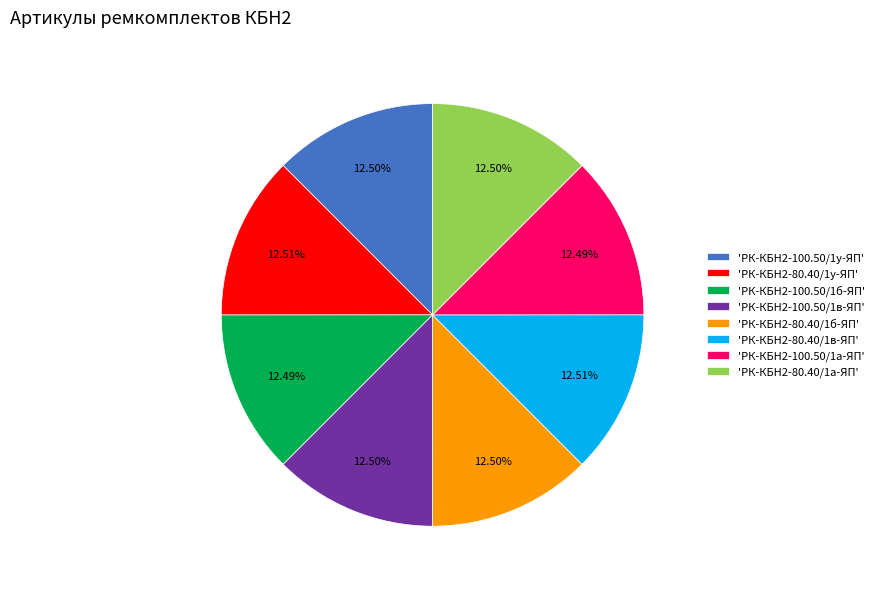

What is the ratio of the value at 'РК-КБН2-80.40/1а-ЯП' to the value at 'РК-КБН2-100.50/1у-ЯП'?

1.0